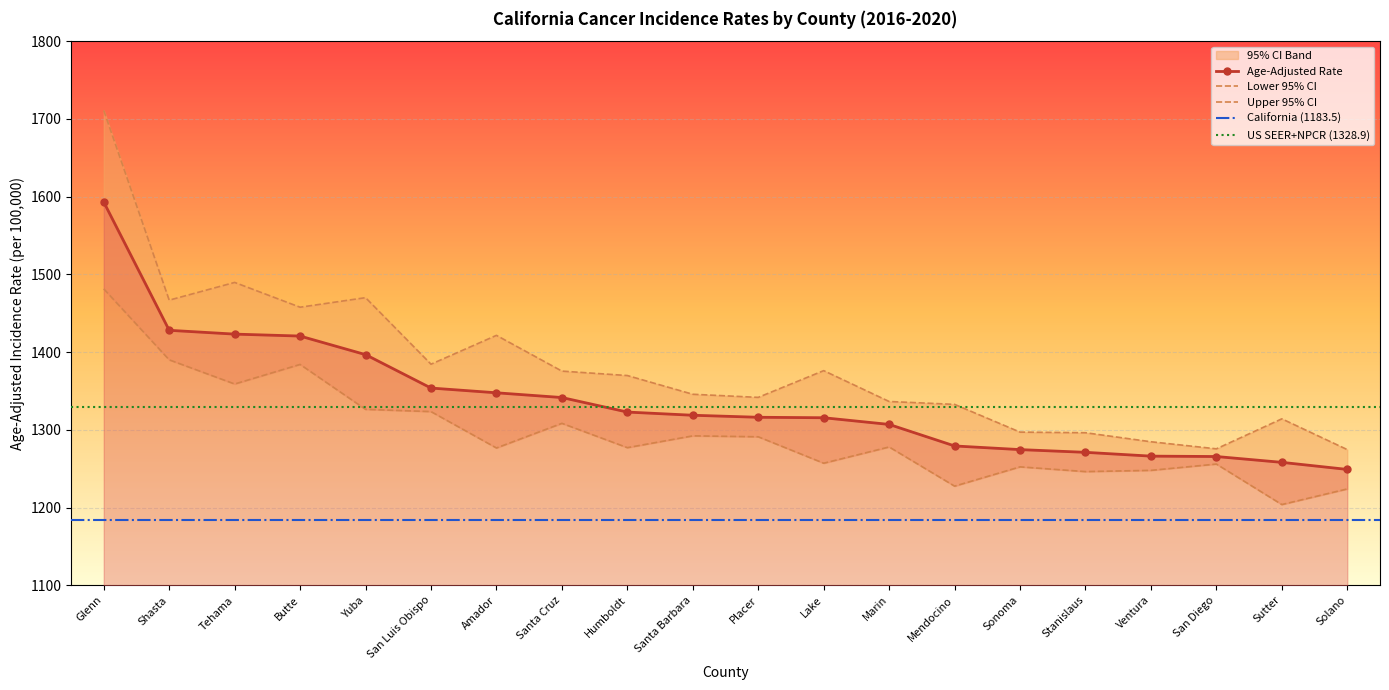

What is the minimum value shown in the chart?

1203.8